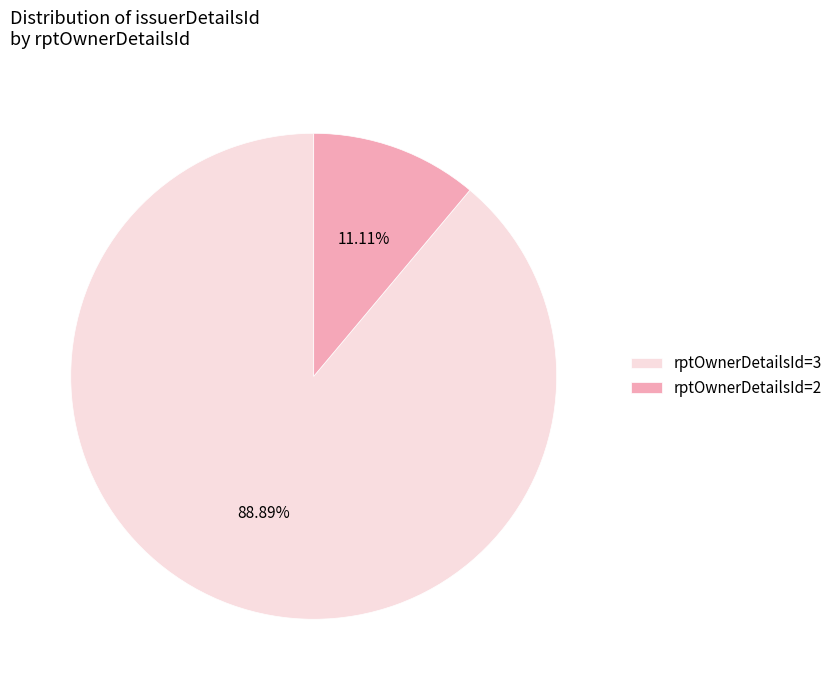

Rank the categories by value from lowest to highest.

rptOwnerDetailsId=2, rptOwnerDetailsId=3